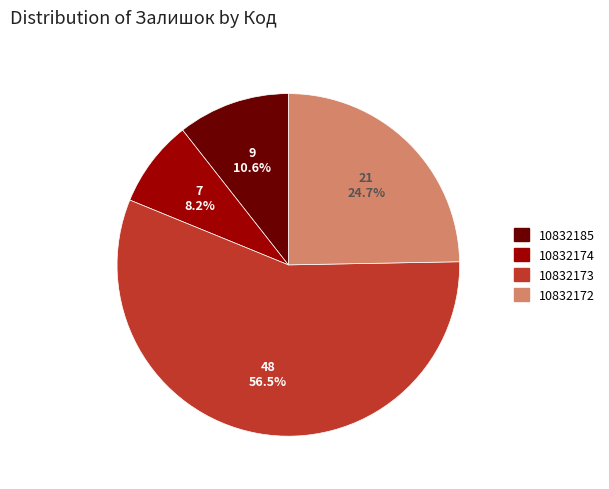

Is it true that 10832172 is 25% of the pie?

True